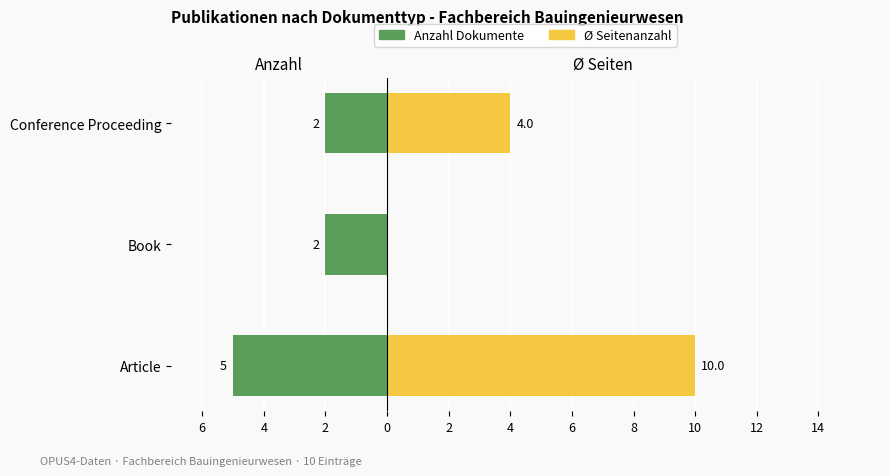

How many Anzahl Dokumente values are between -5 and -2?

3